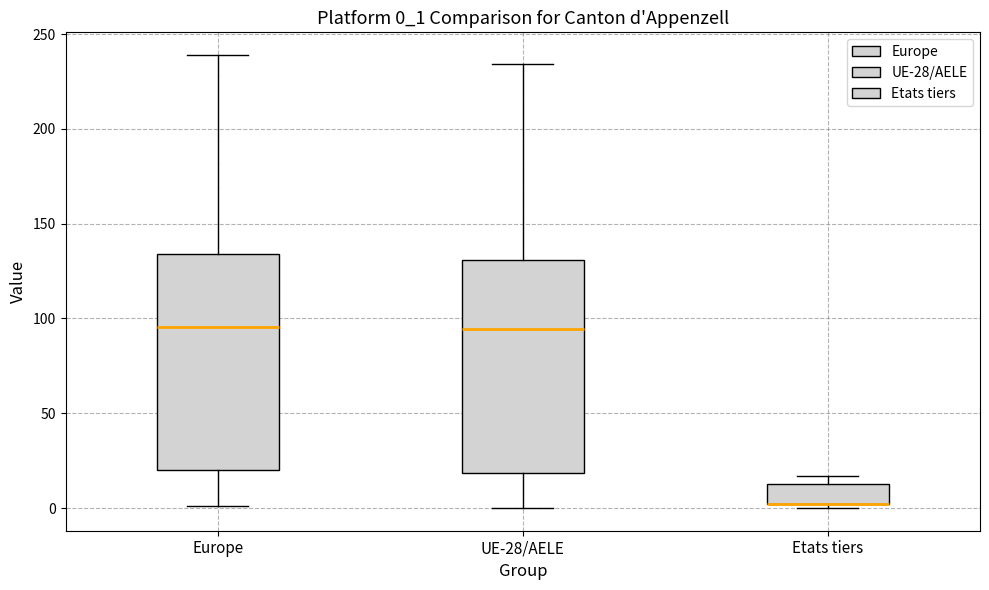

Reading left to right, read every box against the y-axis: the position of its median line, the range the box covers, and the ends of its whiskers. The values are not printed on the chart, so give them approximately, as read against the axis.

Europe: median 95, box 20 to 135, whiskers 0 to 240
UE-28/AELE: median 95, box 20 to 130, whiskers 0 to 235
Etats tiers: median 0 (drawn on the box's lower edge), box 0 to 15, whiskers 0 (just below the box's lower edge) to 15 (just above the box's upper edge)